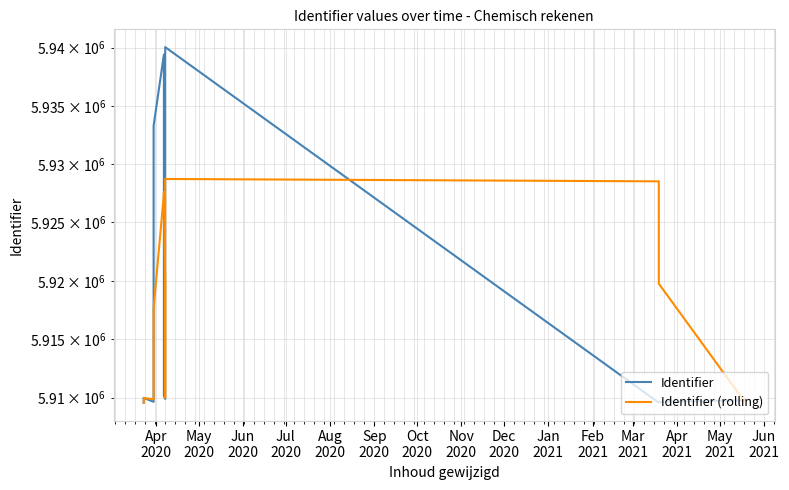

True or false: Identifier has more than 2 interior local peaks.

True